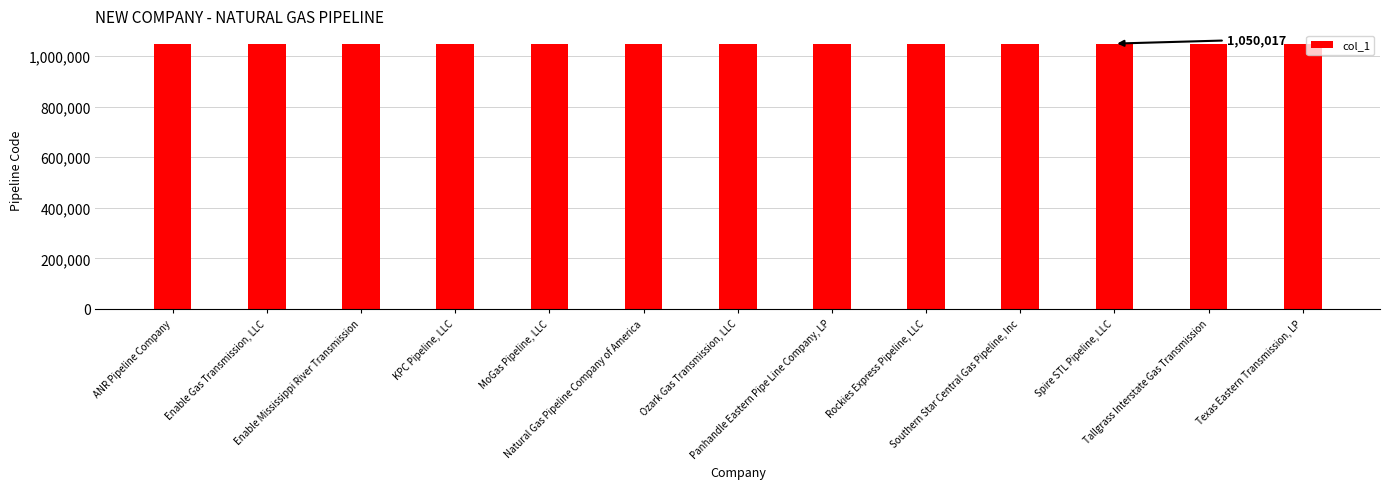

What is the value of the 3rd bar from the left?

1050002